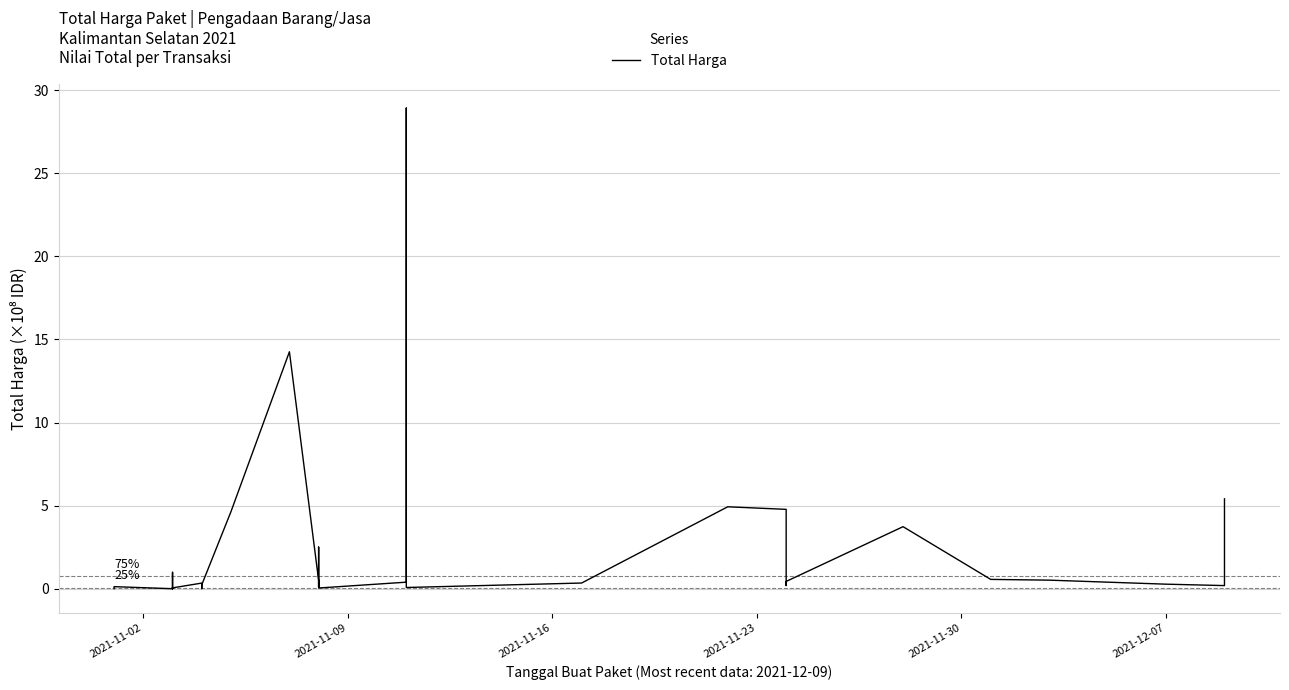

How many points are lower than both their immediate neighbors (excluding endpoints)?

10